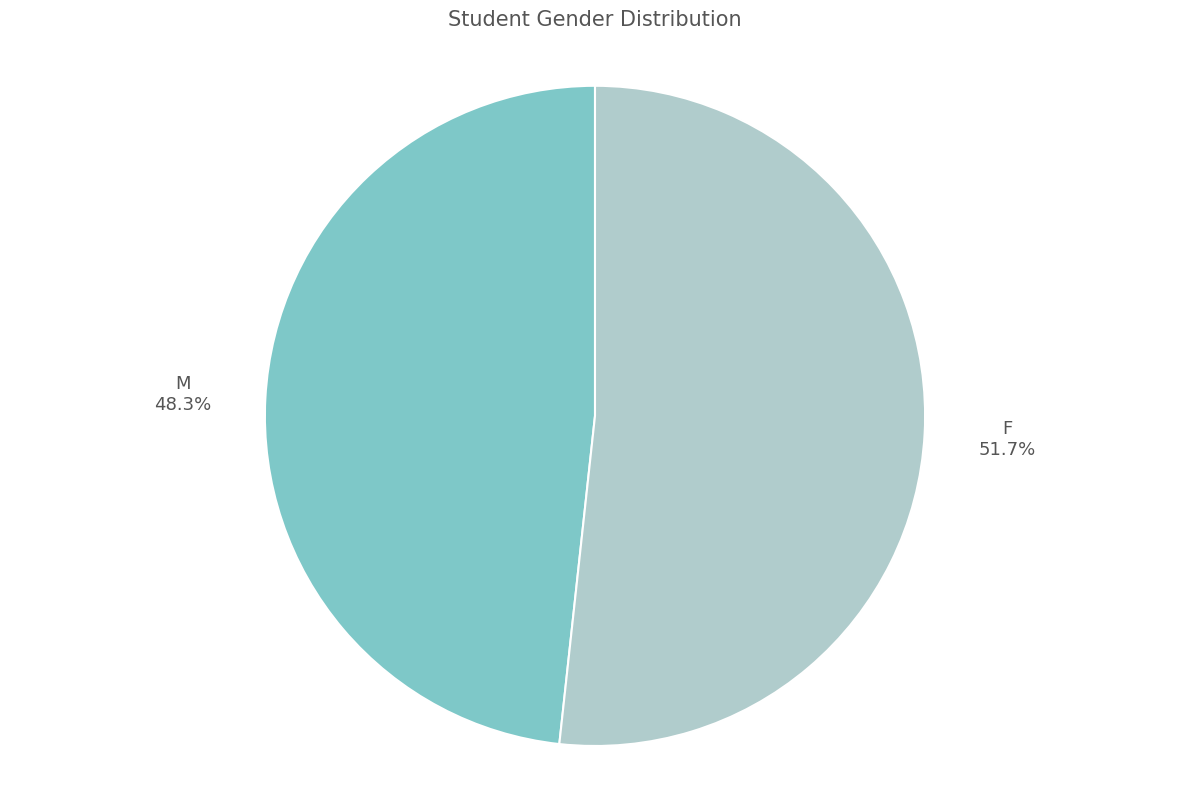

Which slice is the smallest?

M